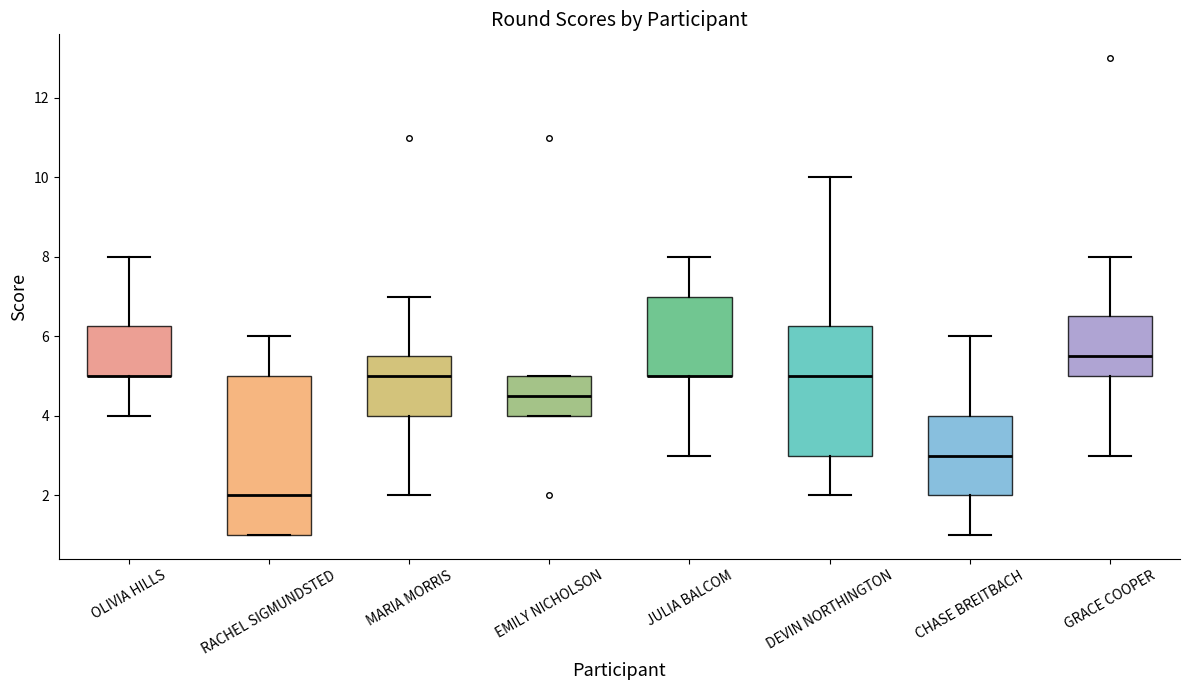

Which box is the tallest, from its lower edge to its upper edge?

RACHEL SIGMUNDSTED